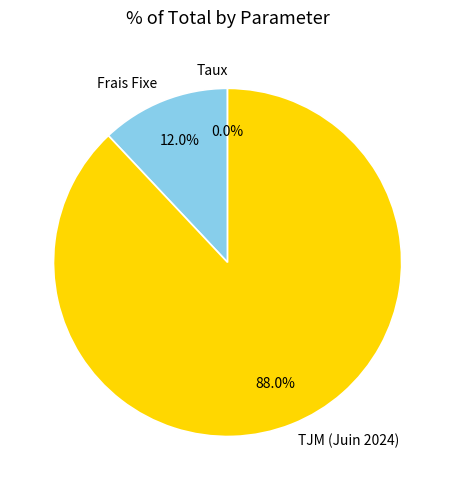

What is the ratio of the value at TJM (Juin 2024) to the value at Frais Fixe?

7.3